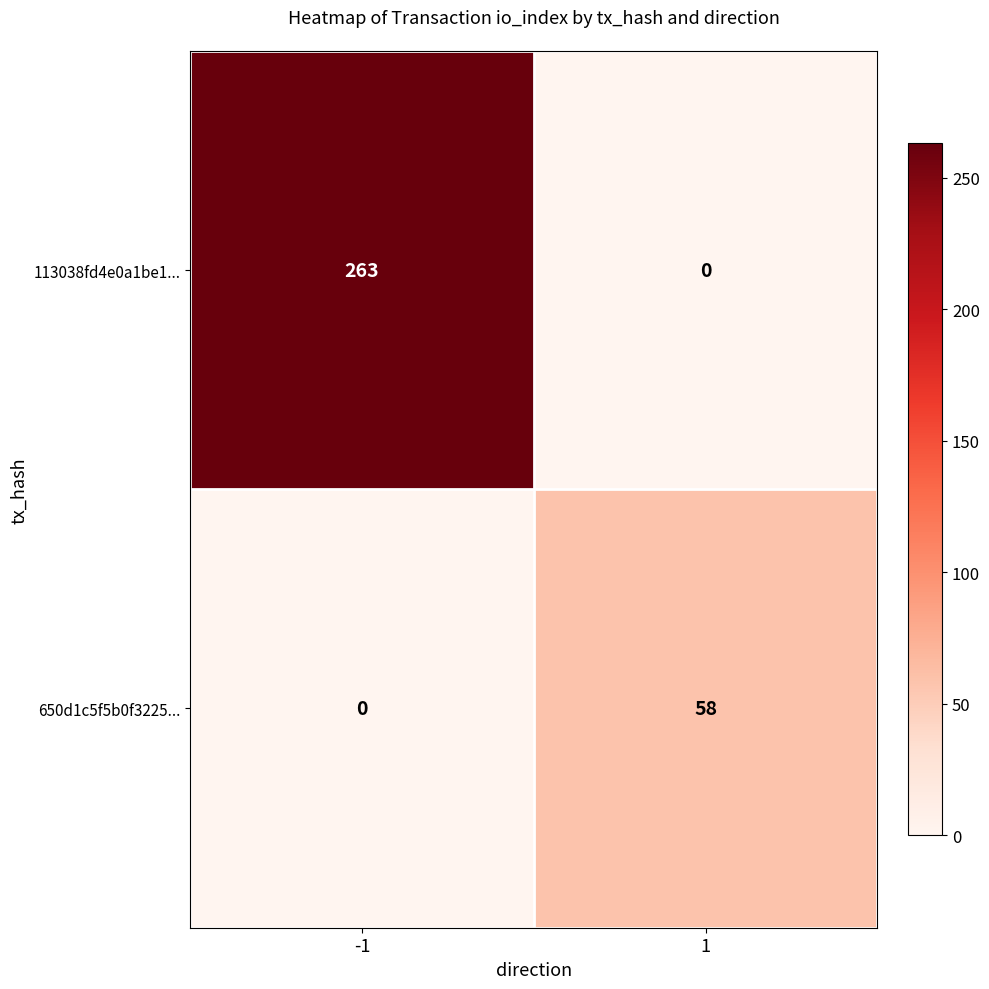

What is the difference between the 113038fd4e0a1be1... values at 1 and -1?

263